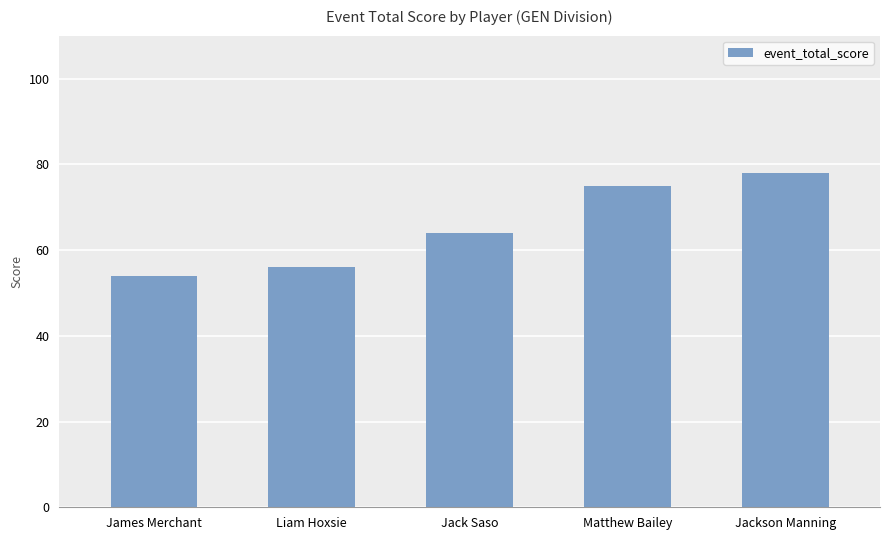

What is the smallest value displayed?

54